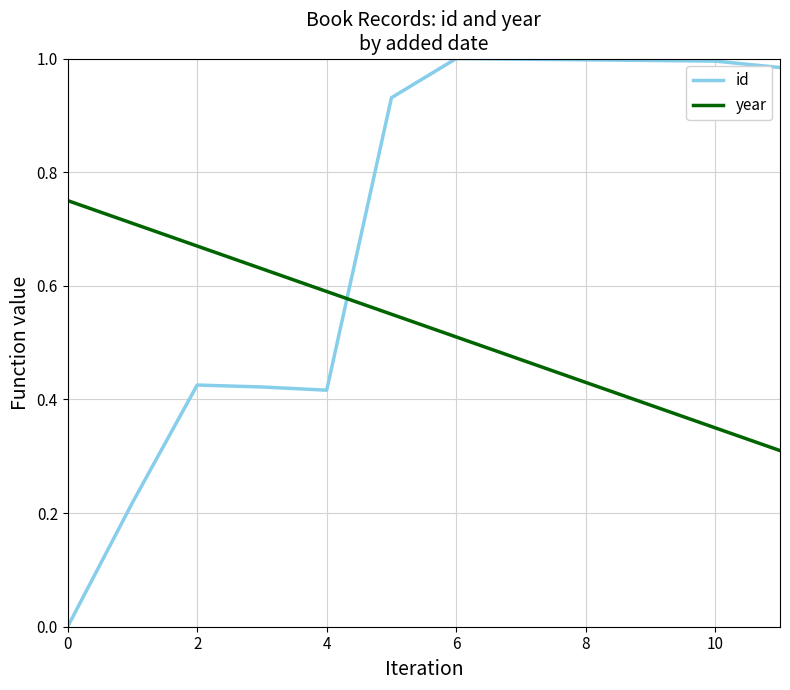

How many lines are shown in the chart?

2